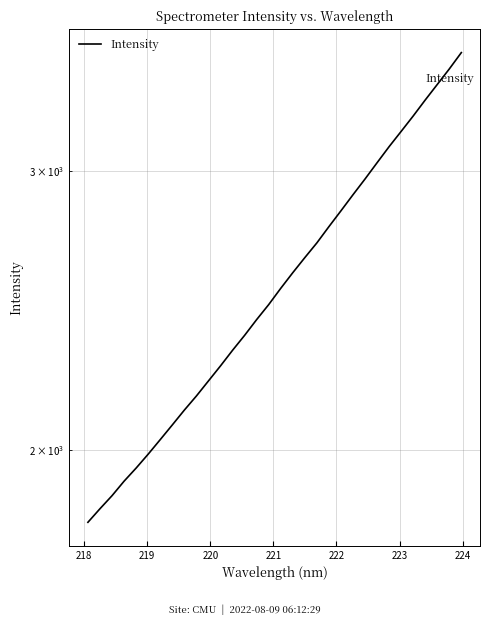

Is this an area chart (filled region under the line)?

No